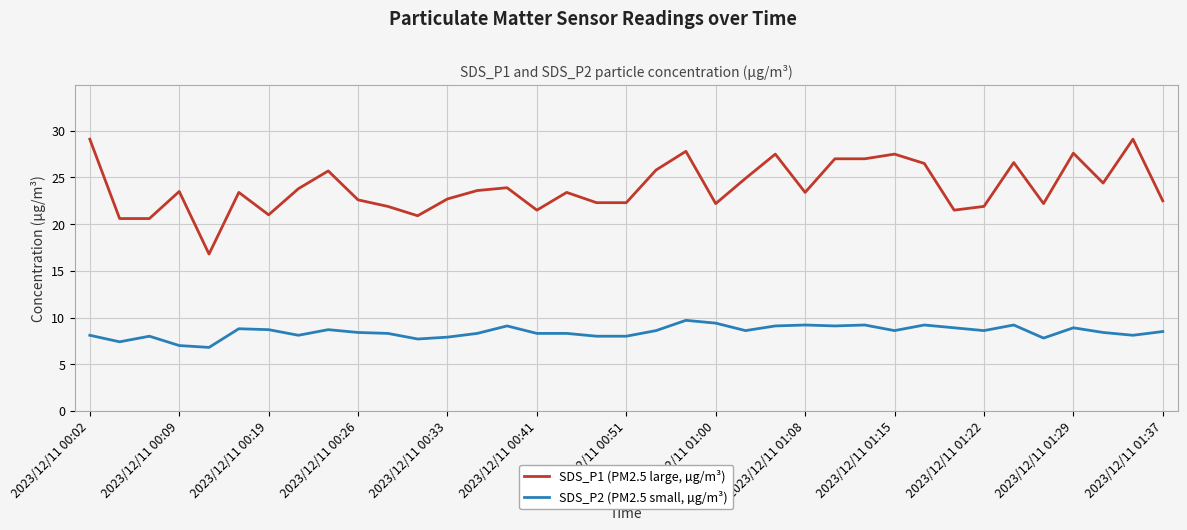

Rank the series by their maximum value, from highest to lowest.

SDS_P1 (PM2.5 large, µg/m³), SDS_P2 (PM2.5 small, µg/m³)